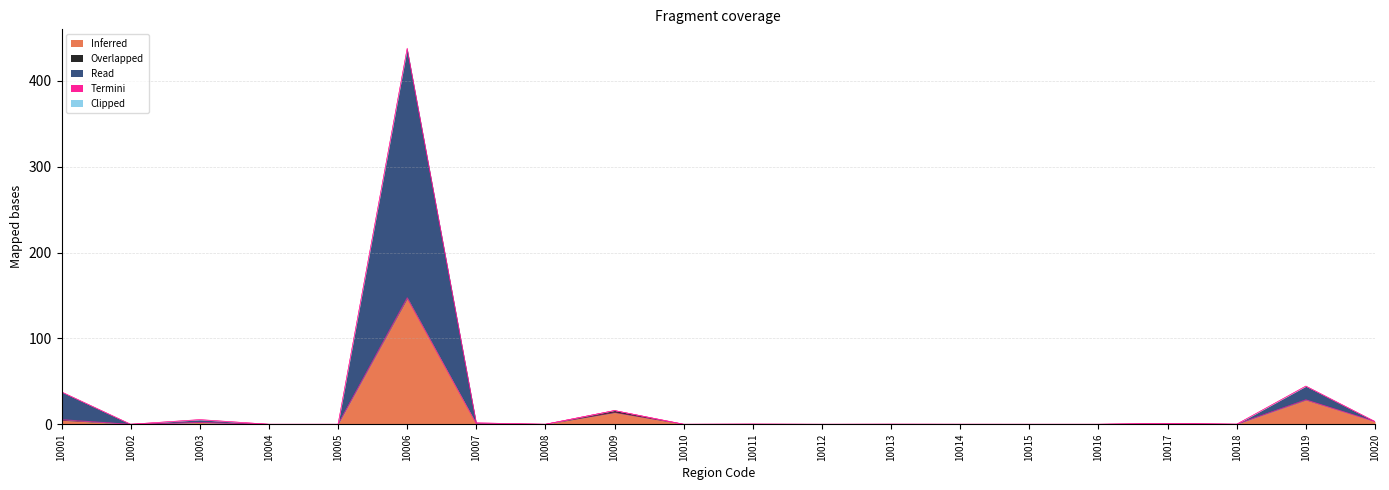

Reading left to right, transcribe all the data shown in this chart.

Inferred: 4.6	0.0	2.0	0.0	0.0	146.5	0.4	0.0	13.7	0.0	0.2	0.0	0.1	0.0	0.0	0.0	0.9	0.1	28.2	3.1
Overlapped: 1.0	0.0	0.0	0.0	0.0	1.2	0.2	0.0	2.3	0.0	0.0	0.0	0.0	0.0	0.0	0.0	0.0	0.0	0.5	0.0
Read: 32.0	0.0	3.1	0.0	0.0	289.9	1.0	0.0	0.0	0.0	0.0	0.0	0.0	0.0	0.0	0.0	0.0	0.0	15.6	0.0
Termini: 0.0	0.0	0.3	0.0	0.0	0.0	0.0	0.0	0.0	0.0	0.0	0.0	0.0	0.0	0.0	0.0	0.1	0.0	0.2	0.1
Clipped: 0.0	0.0	0.1	0.0	0.0	0.5	0.0	0.0	0.0	0.0	0.0	0.0	0.0	0.0	0.0	0.0	0.0	0.0	0.1	0.0